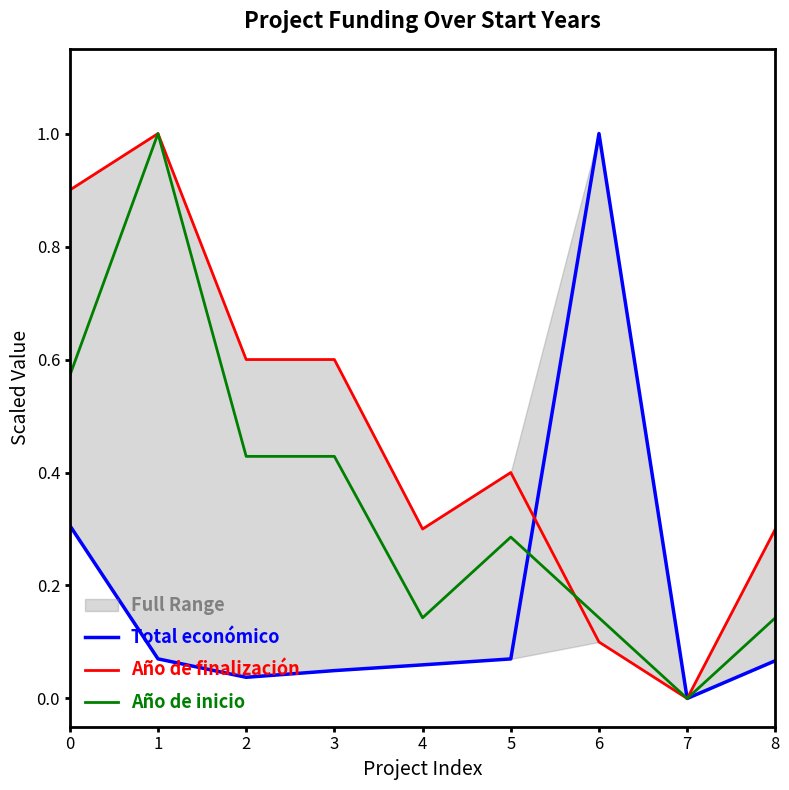

Where is the first local maximum for Año de finalización?

1